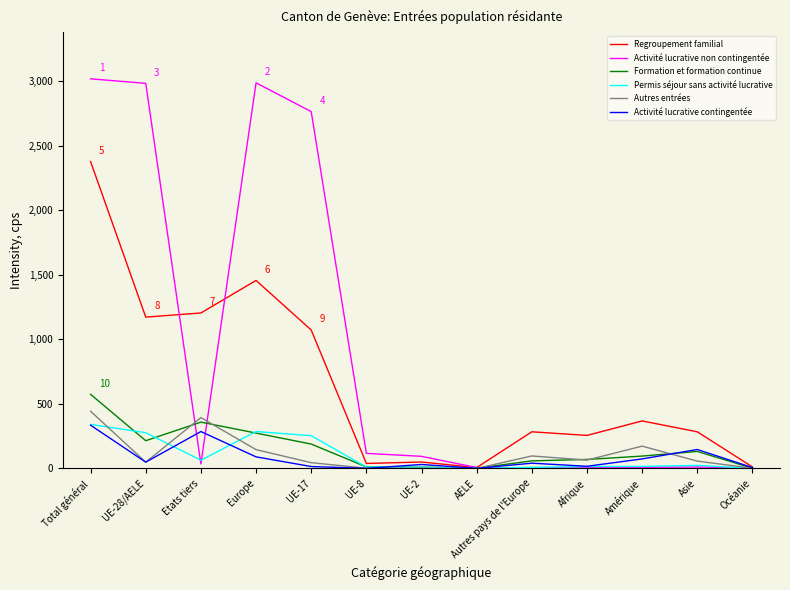

Is it true that Regroupement familial equals 284 at Autres pays de l'Europe?

True